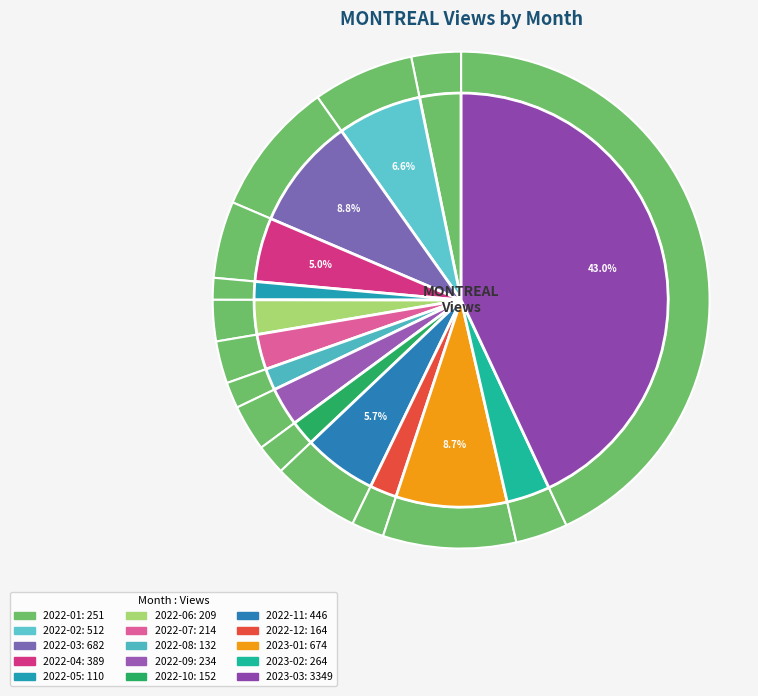

What is the largest slice in the pie chart?

2023-03